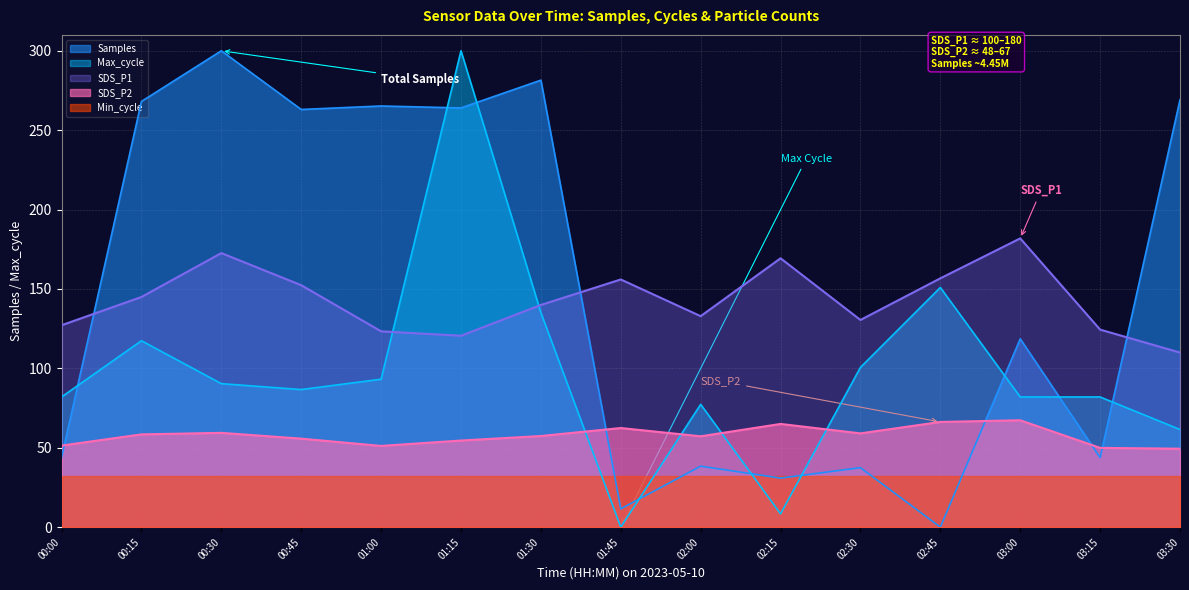

The Max_cycle series shows 63.7 at 01:00. True or false?

False